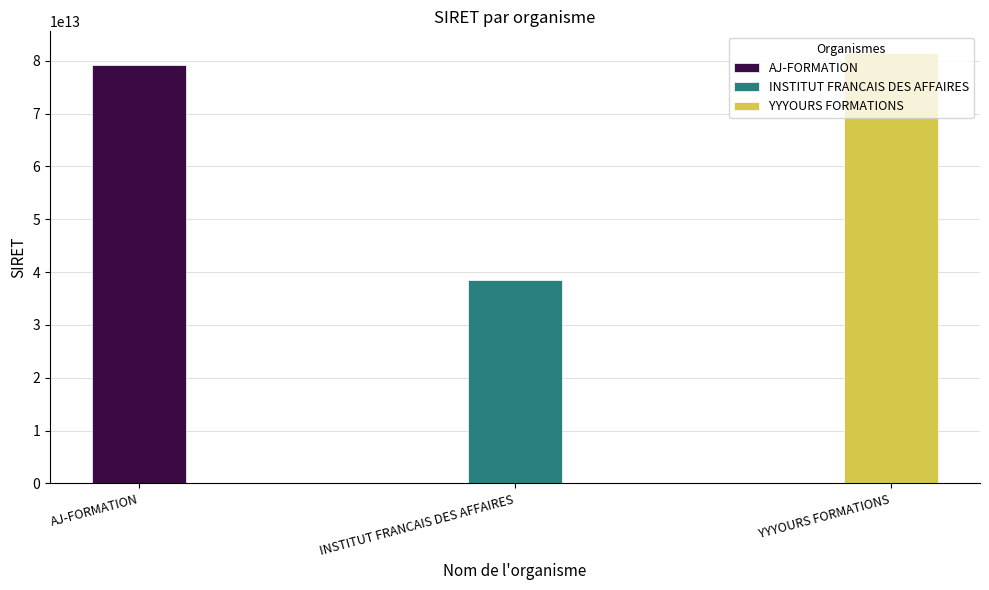

What is the sum of all values?

199125245700091